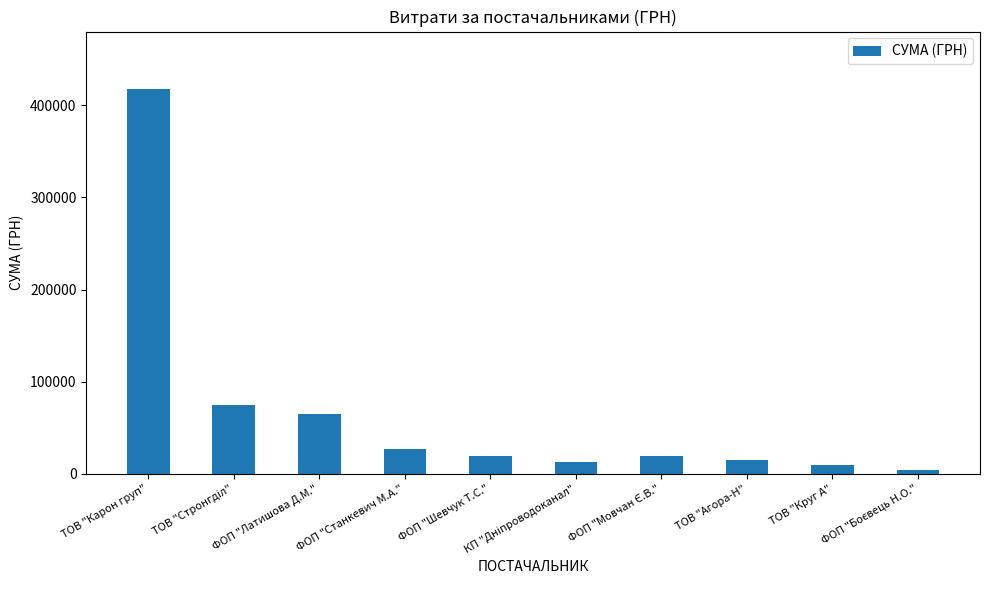

The chart shows a value of 9928.5 at ТОВ "Круг А". True or false?

True